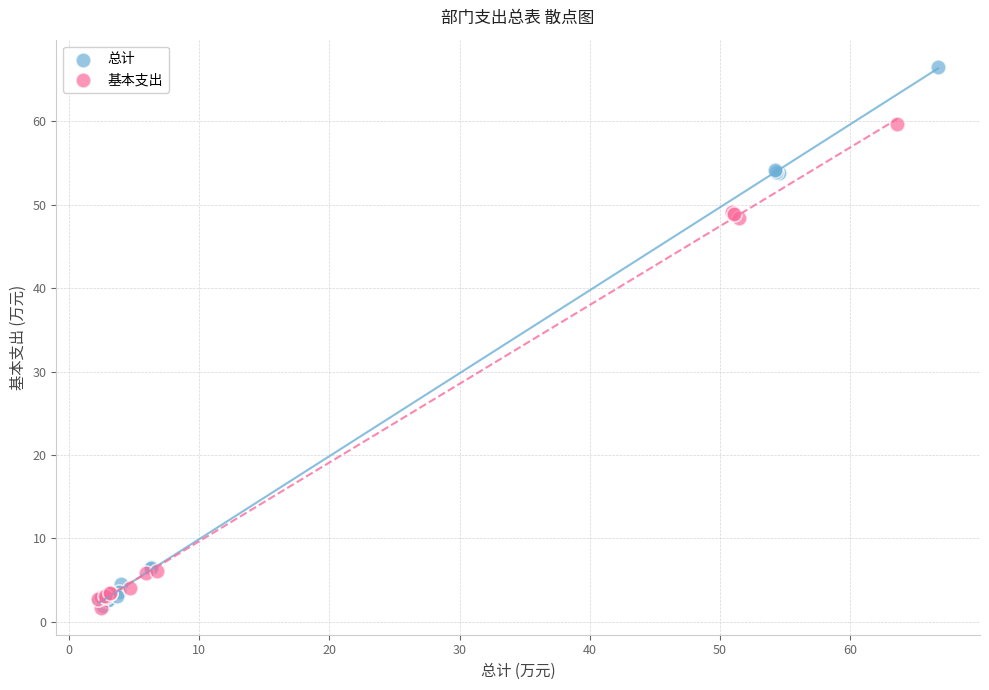

Which series has the largest Y range (max minus min)?

总计